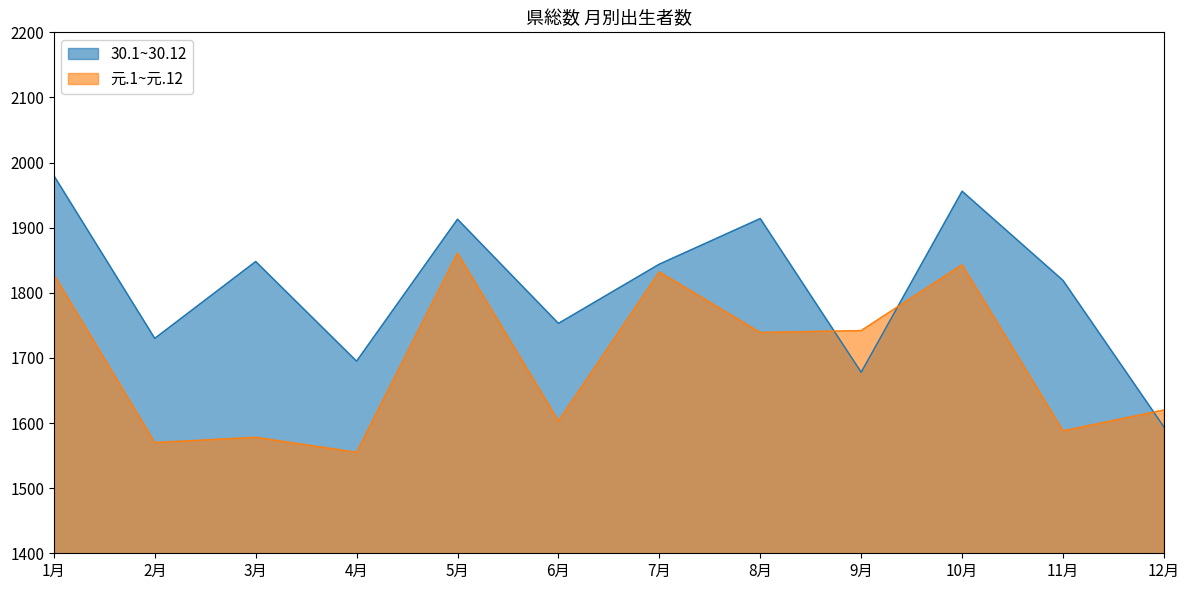

What is the sum of the 30.1~30.12 values at 5月 and 2月?

3643